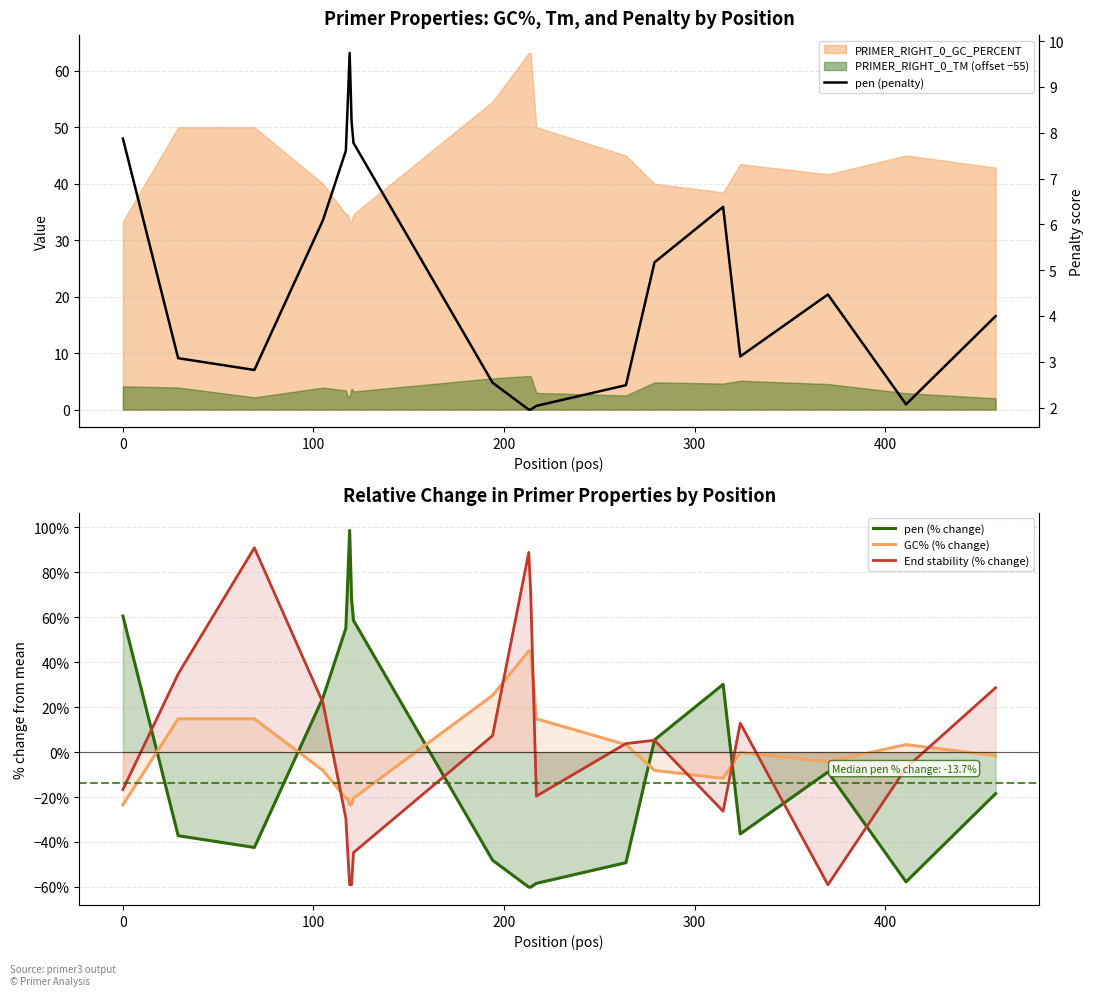

What is the lowest value of the GC% (% change) series?

-23.5